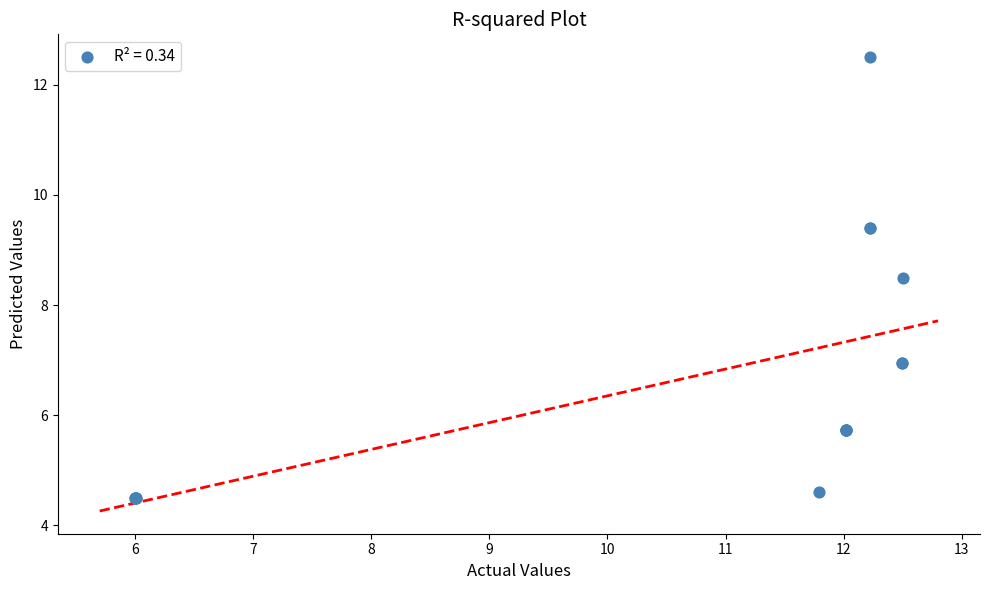

What Y value in the scatter plot is closest to 8?

8.5